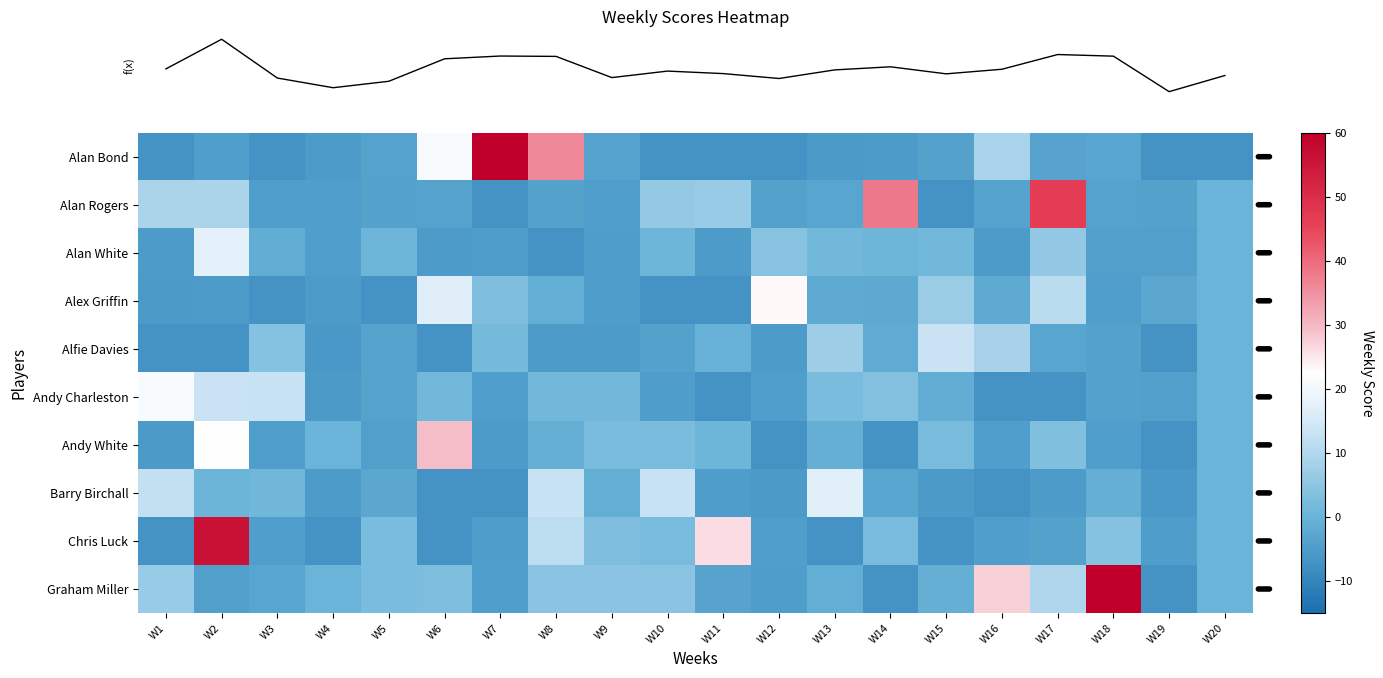

At which category is the sum across all series the highest?

W2